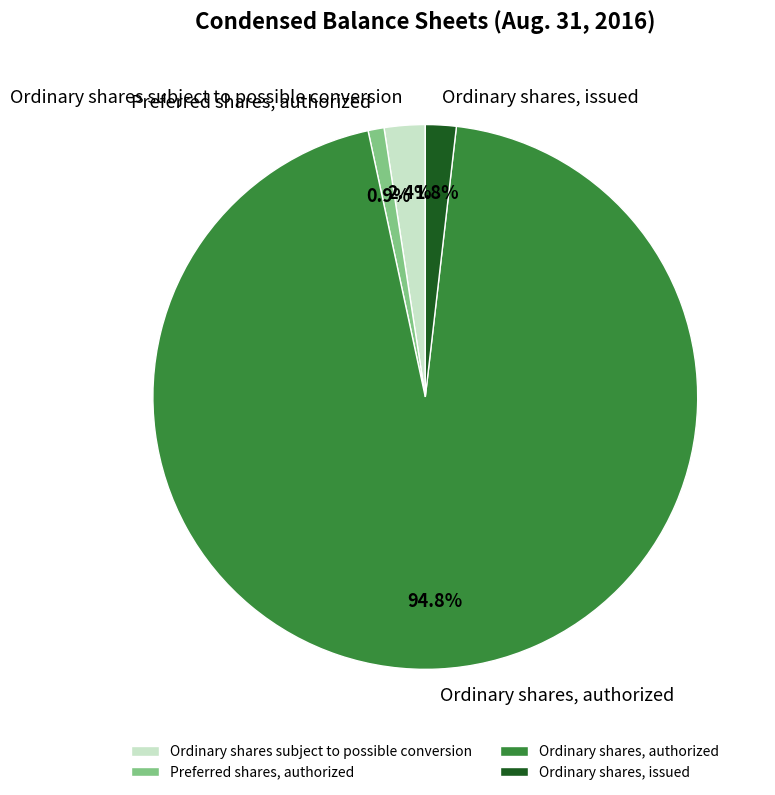

Is Ordinary shares subject to possible conversion the majority of the pie?

No